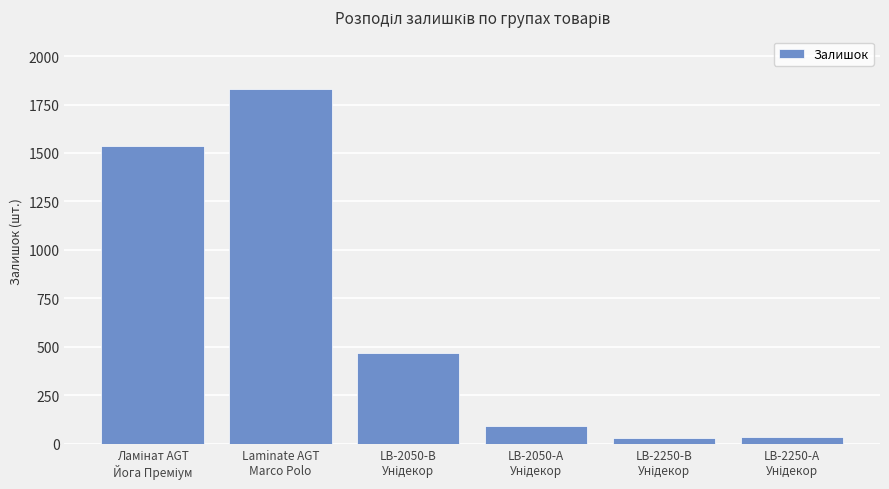

What is the sum of all values?

3986